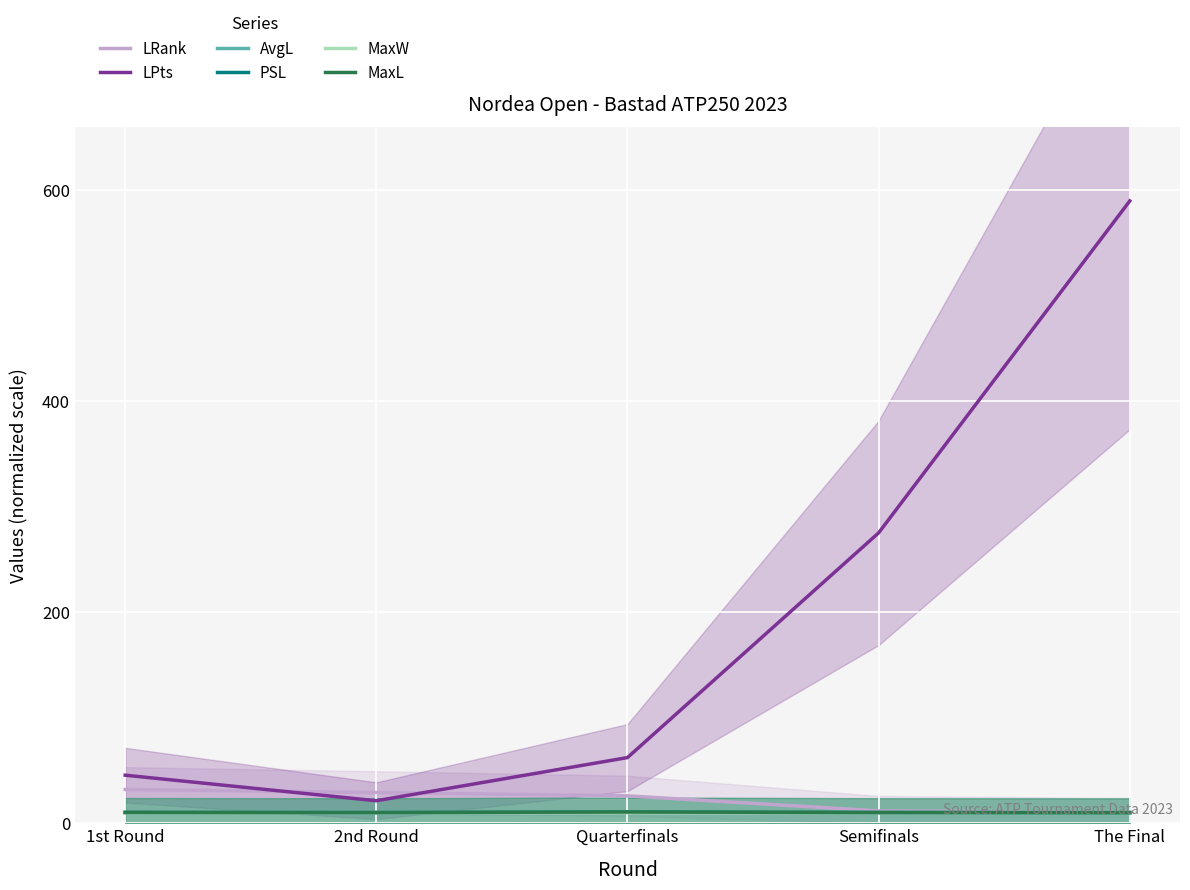

True or false: AvgL has more than 2 interior local peaks.

False